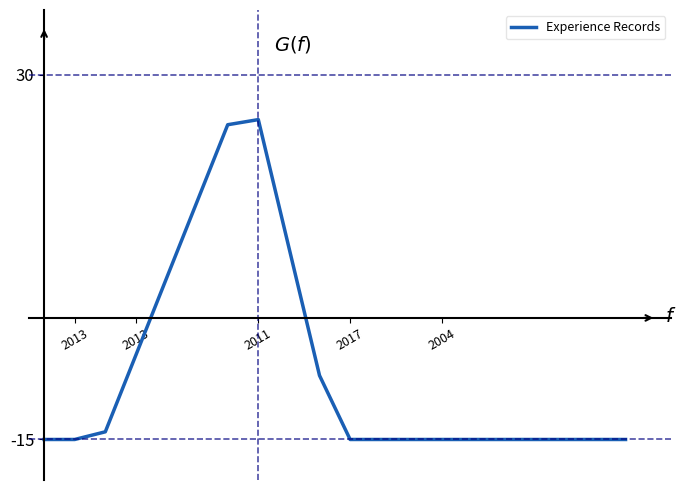

What is the difference between the maximum and minimum values?

39.5